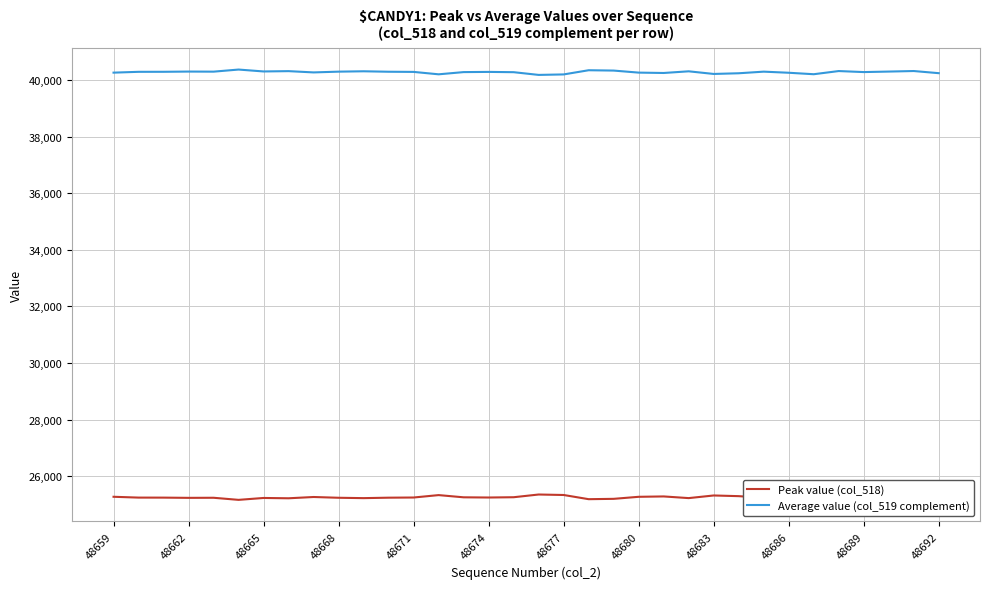

Rank the series by their maximum value, from highest to lowest.

Average value (col_519 complement), Peak value (col_518)